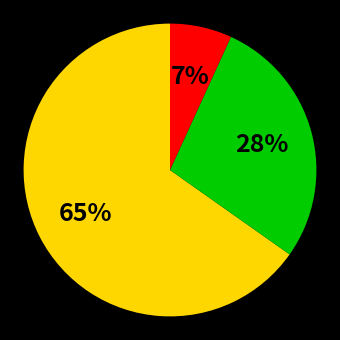

To the nearest percent, what is the difference between the largest and smallest slice percentages?

58%